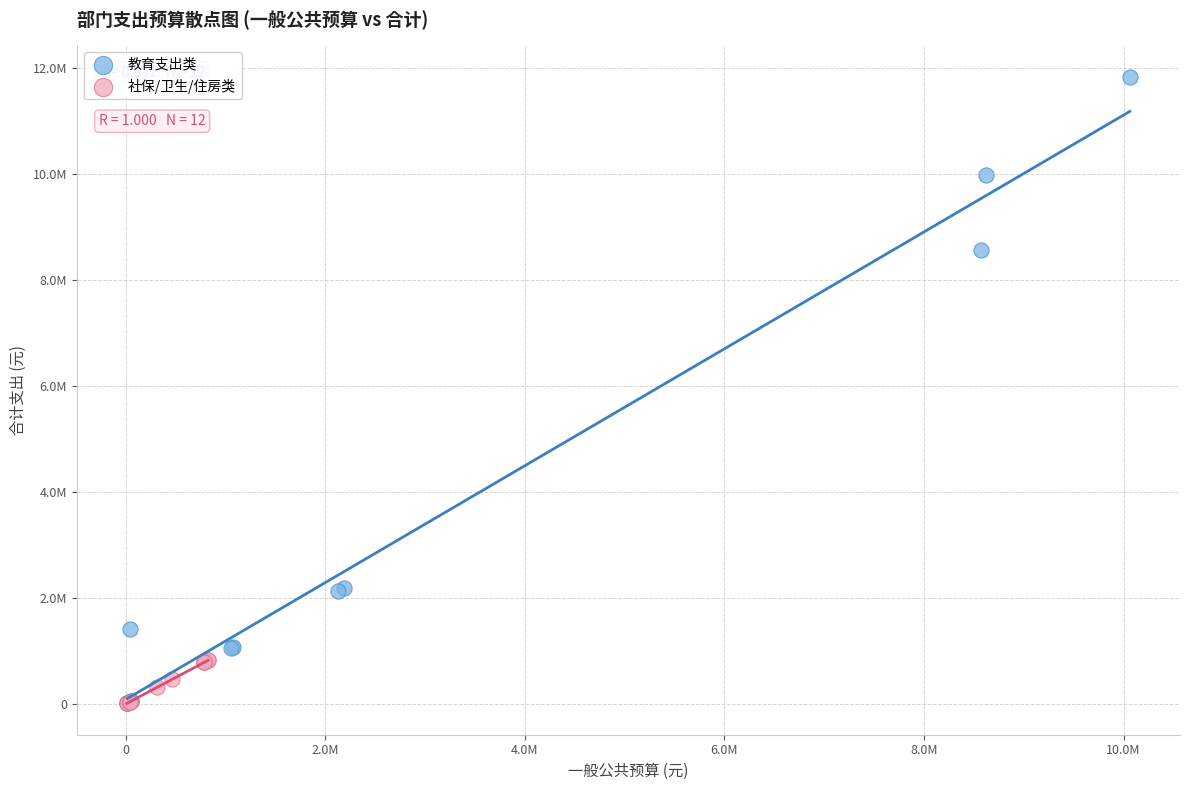

What are all the series names shown in the legend?

教育支出类, 社保/卫生/住房类